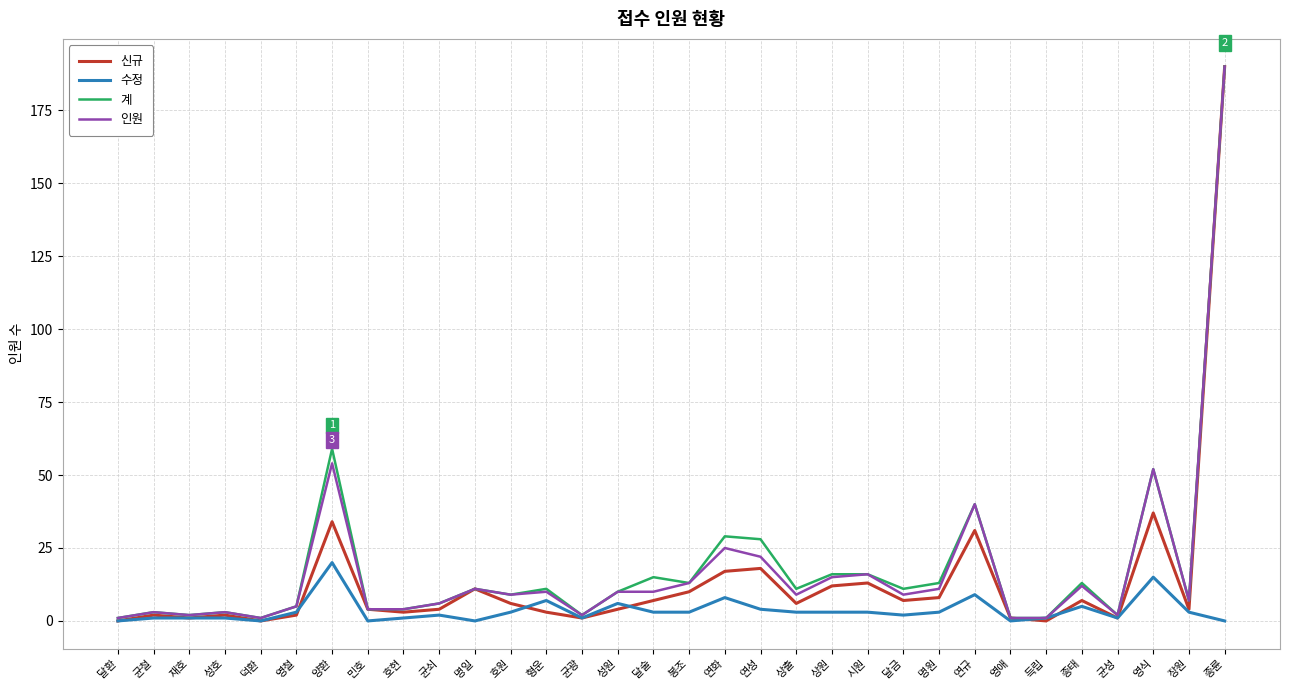

What is the total value across all series at 영식?

156